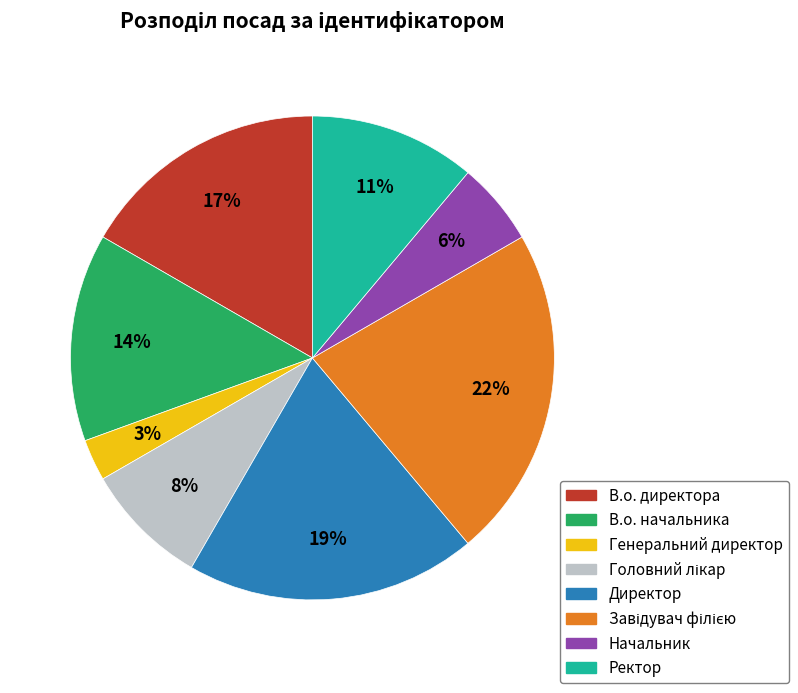

To the nearest percent, what portion does Генеральний директор represent?

3%